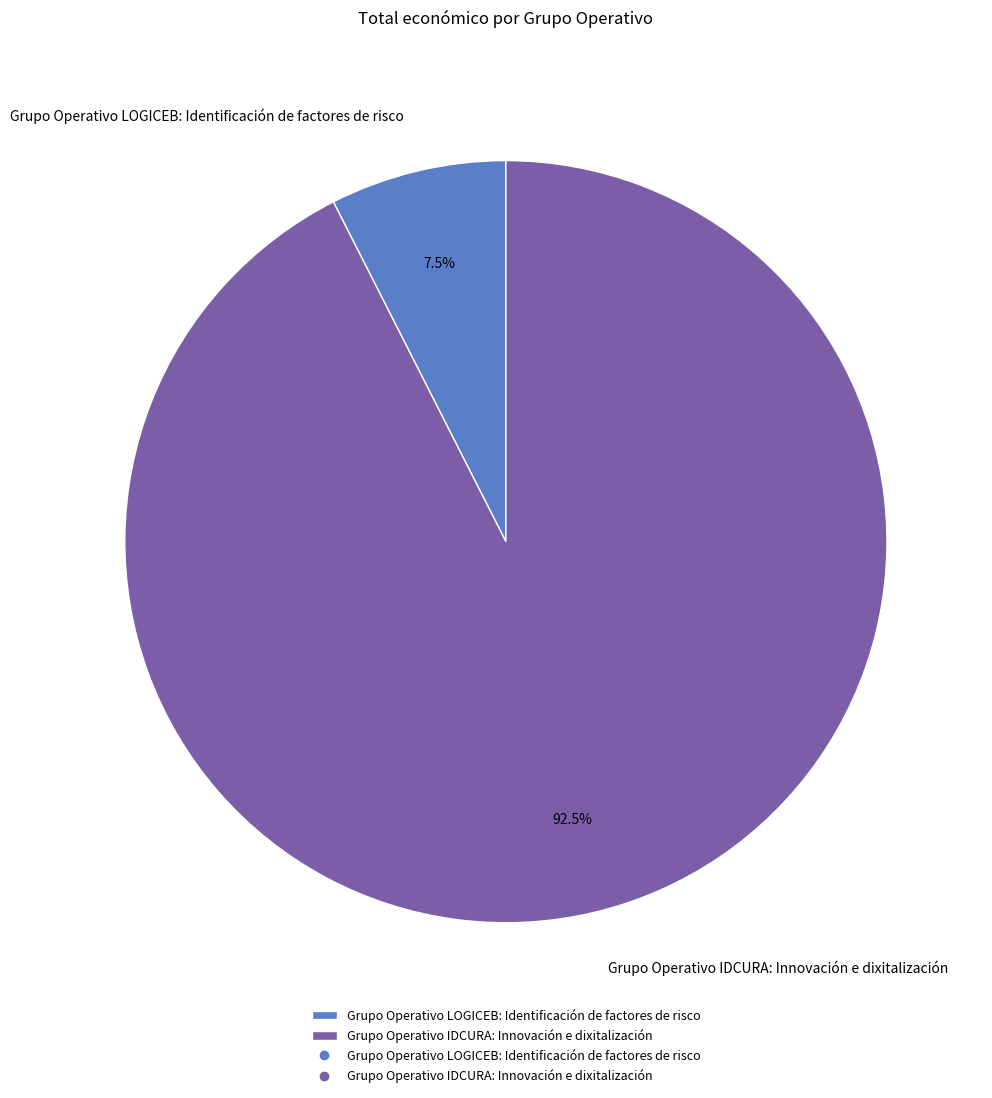

What is the smallest slice in the pie chart?

Grupo Operativo LOGICEB: Identificación de factores de risco